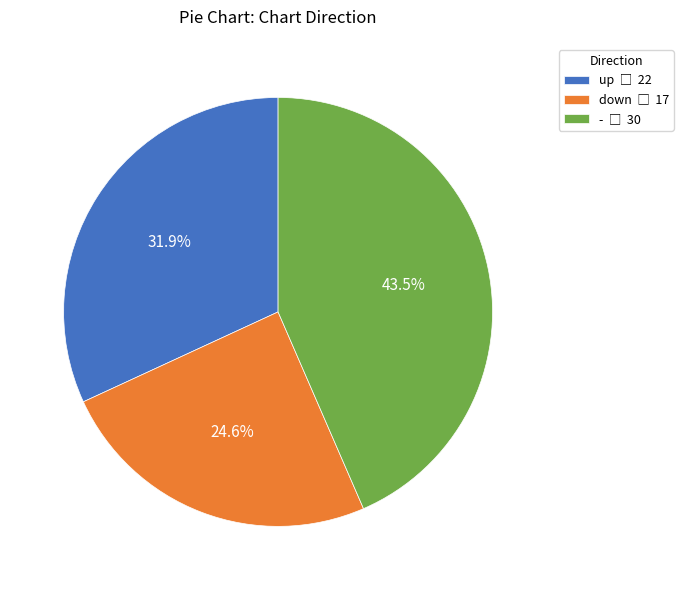

To the nearest percent, what is the difference between the down and up slice percentages?

7%